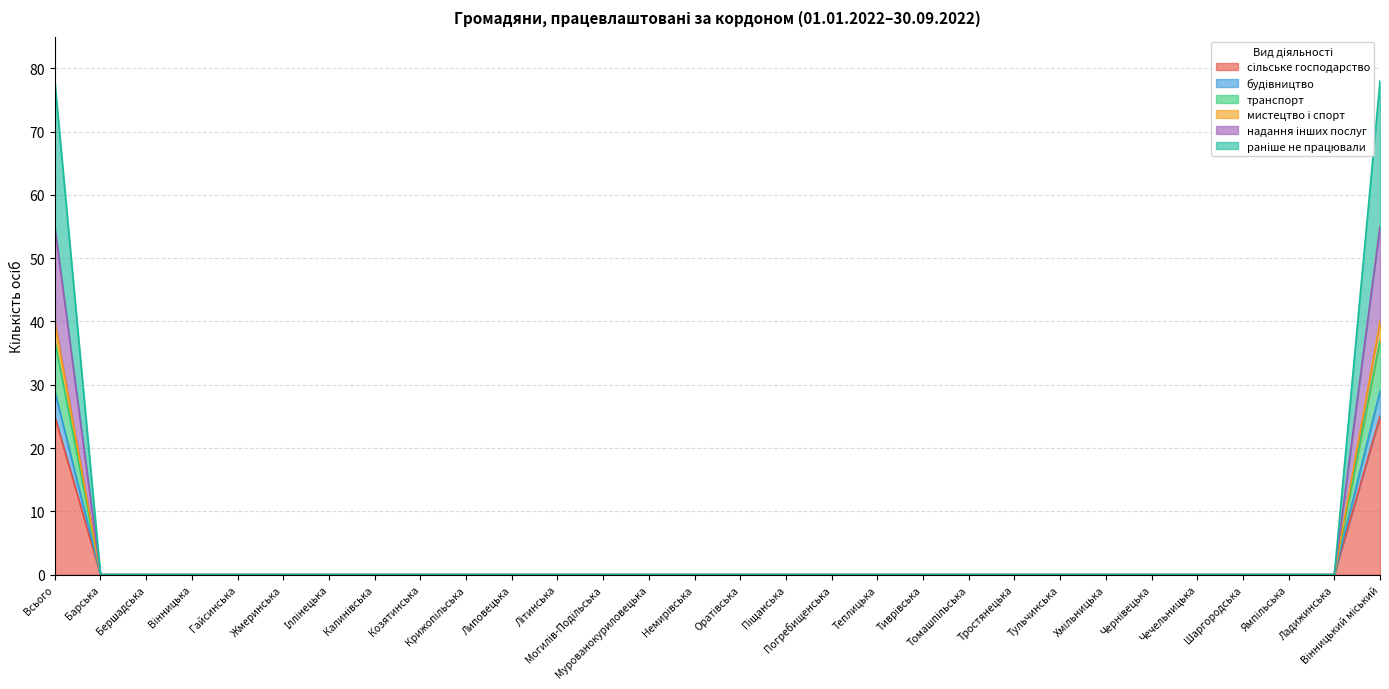

Rank the categories by раніше не працювали value from lowest to highest.

Барська, Бершадська, Вінницька, Гайсинська, Жмеринська, Іллінецька, Калинівська, Козятинська, Крижопільська, Липовецька, Літинська, Могилів-Подільська, Мурованокуриловецька, Немирівська, Оратівська, Піщанська, Погребищенська, Теплицька, Тиврівська, Томашпільська, Тростянецька, Тульчинська, Хмільницька, Чернівецька, Чечельницька, Шаргородська, Ямпільська, Ладижинська, Всього, Вінницький міський